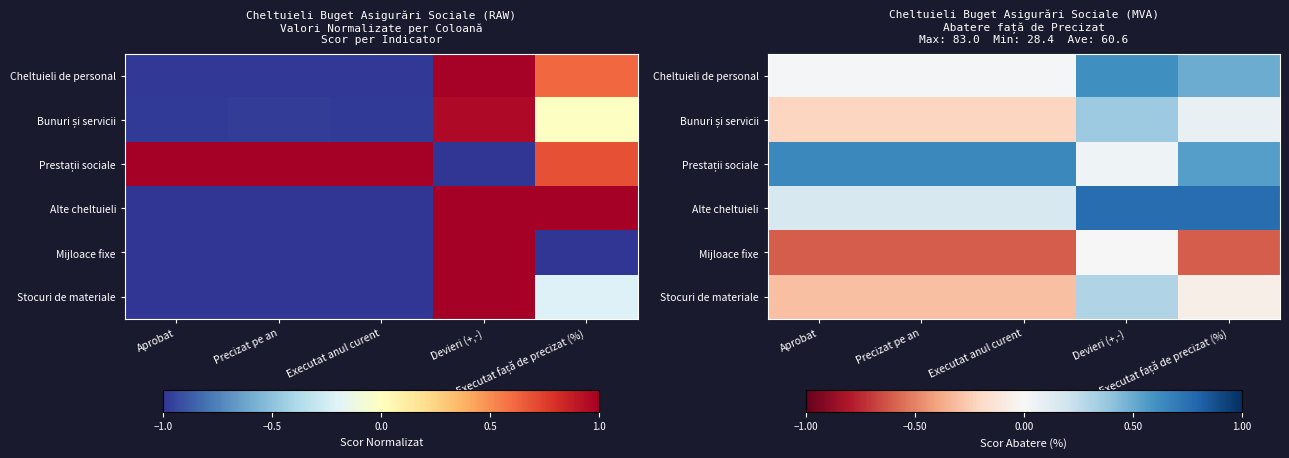

At which label does Mijloace fixe reach its peak?

Devieri (+,-)